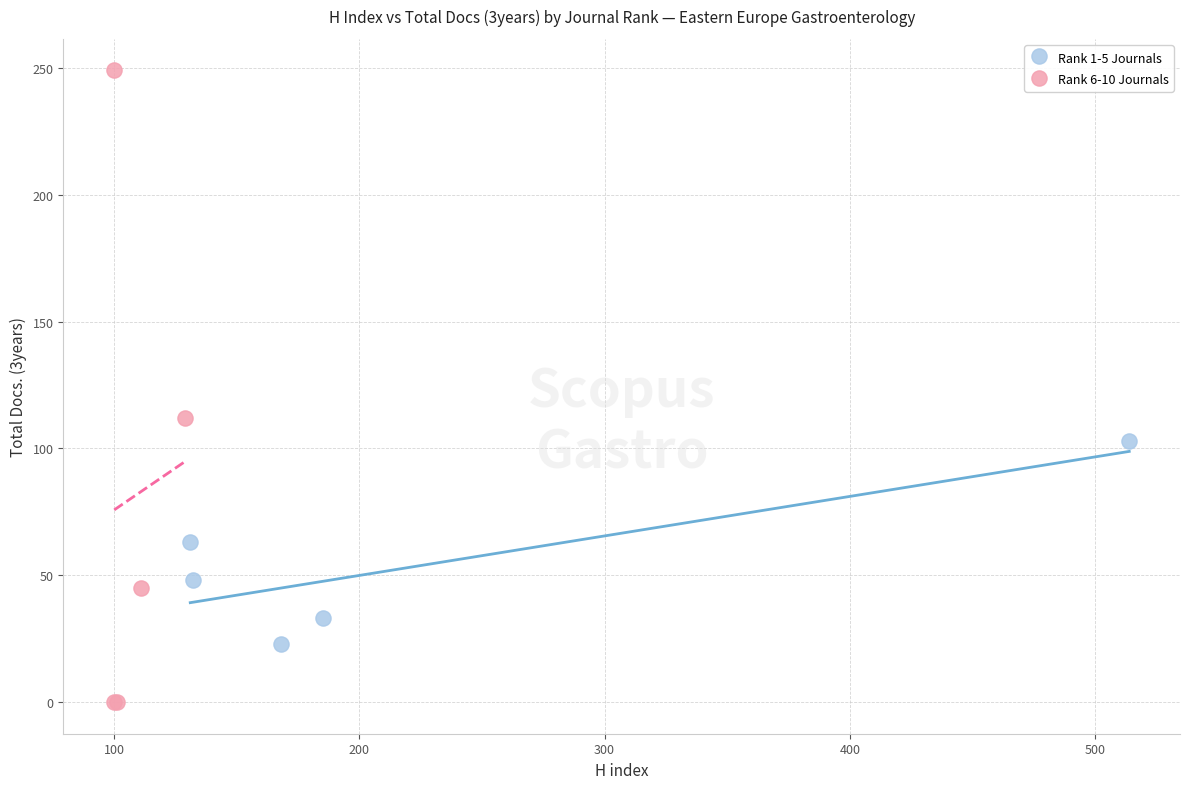

What are all the series names shown in the legend?

Rank 1-5 Journals, Rank 6-10 Journals